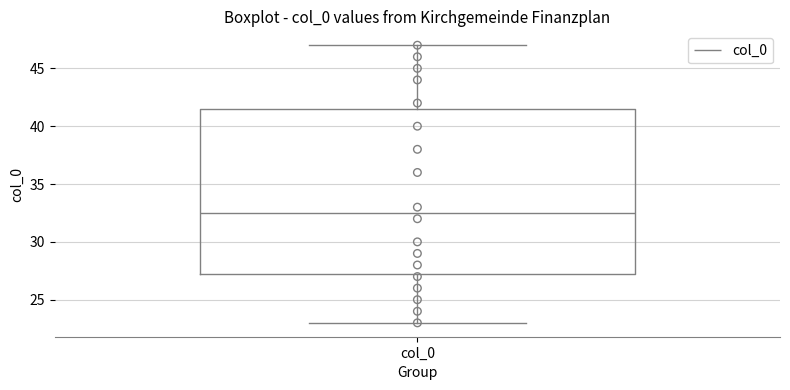

Where does the upper whisker of the box for col_0 end on the y-axis? The values are not printed on the chart, so give them approximately, as read against the axis.

47.0